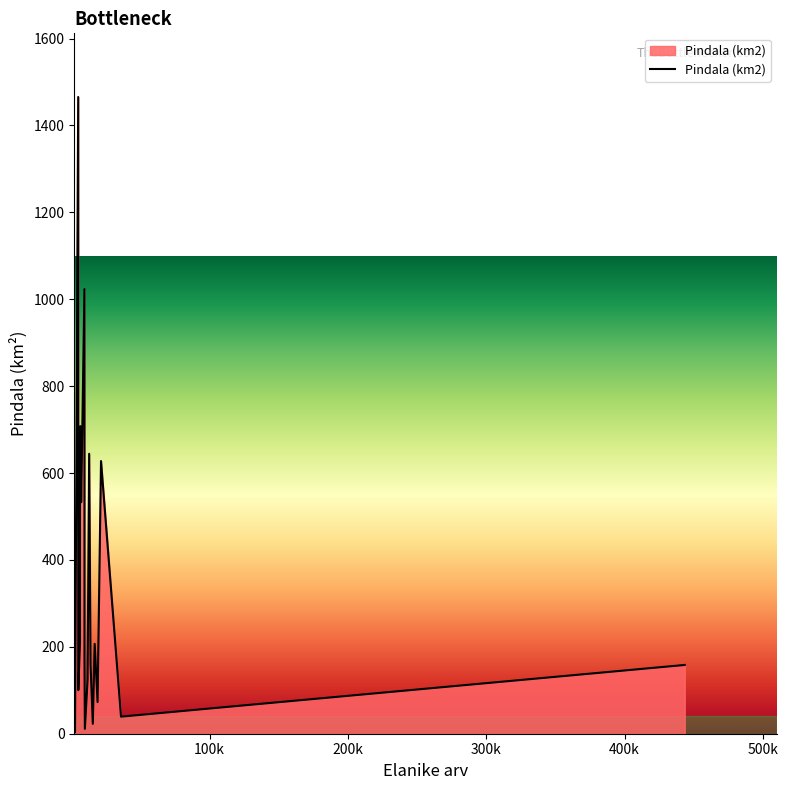

What is the difference between the maximum and minimum values?

1461.7